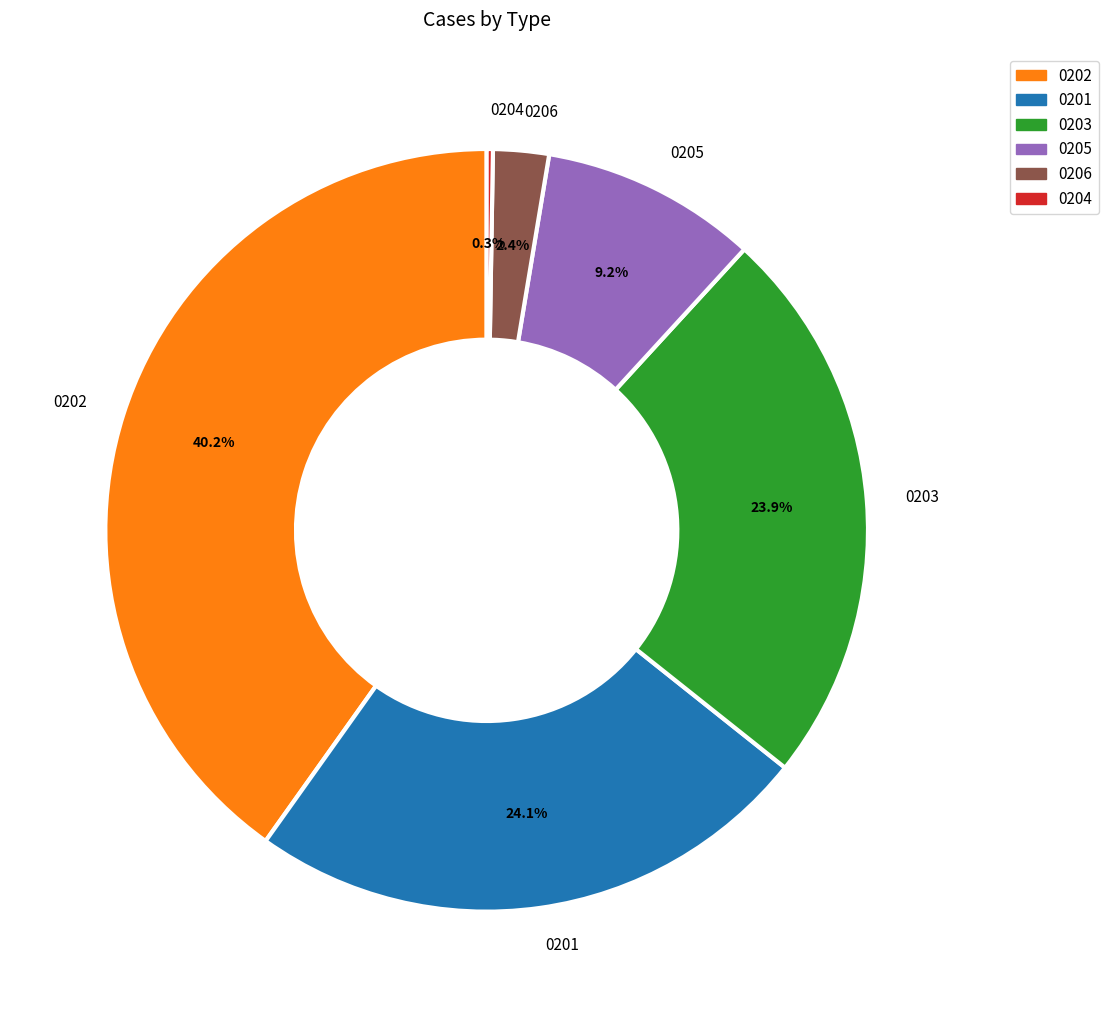

Between 0205 and 0201, which is larger?

0201